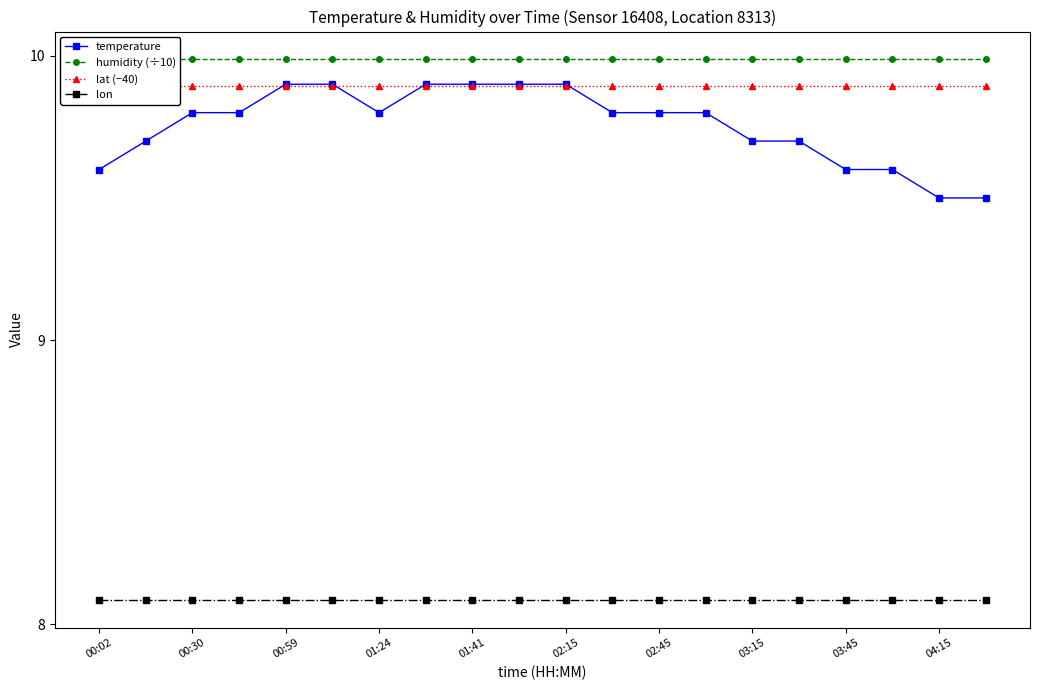

Where is lat (−40) nearest to the value 9?

00:02